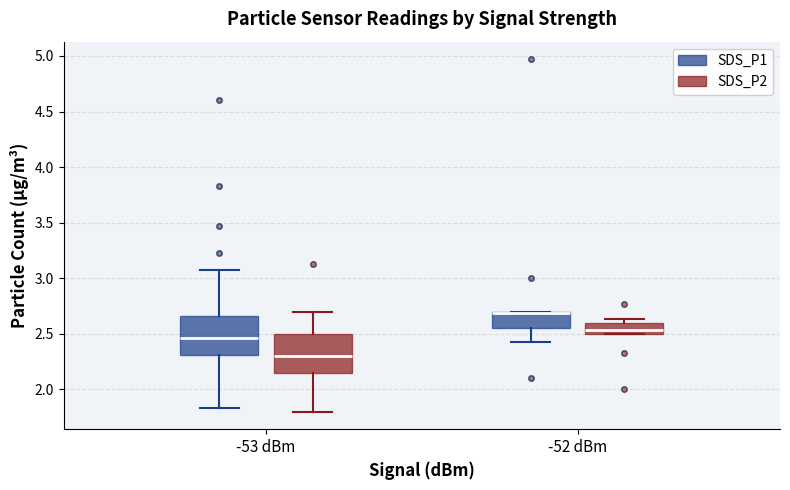

Where is the lower edge of the box for -52 dBm (SDS_P1) on the y-axis? The values are not printed on the chart, so give them approximately, as read against the axis.

2.55